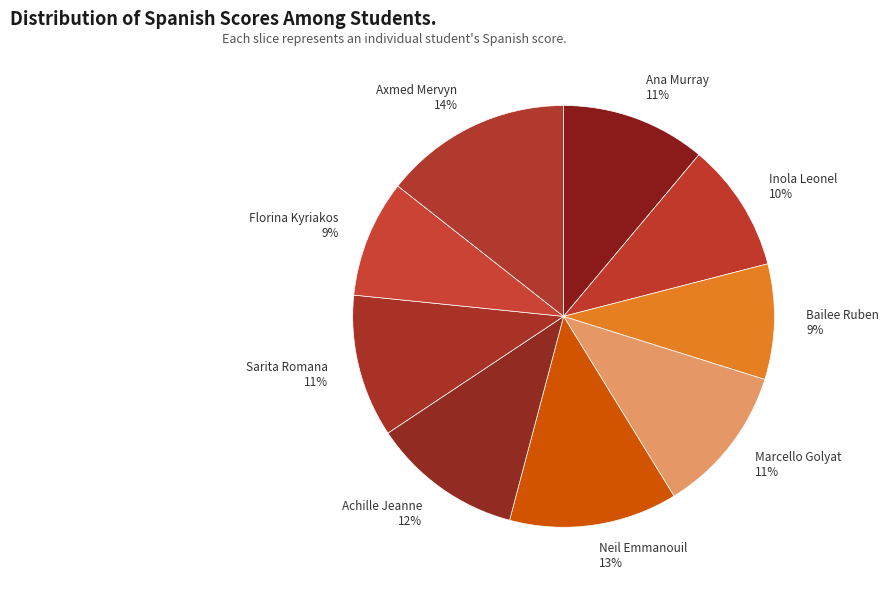

Which category has the biggest portion of the pie?

Axmed Mervyn